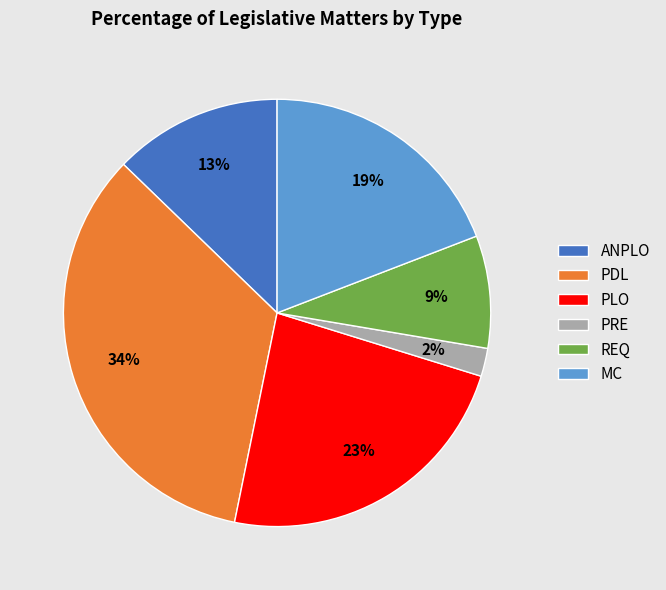

To the nearest percent, what is the average slice percentage?

17%